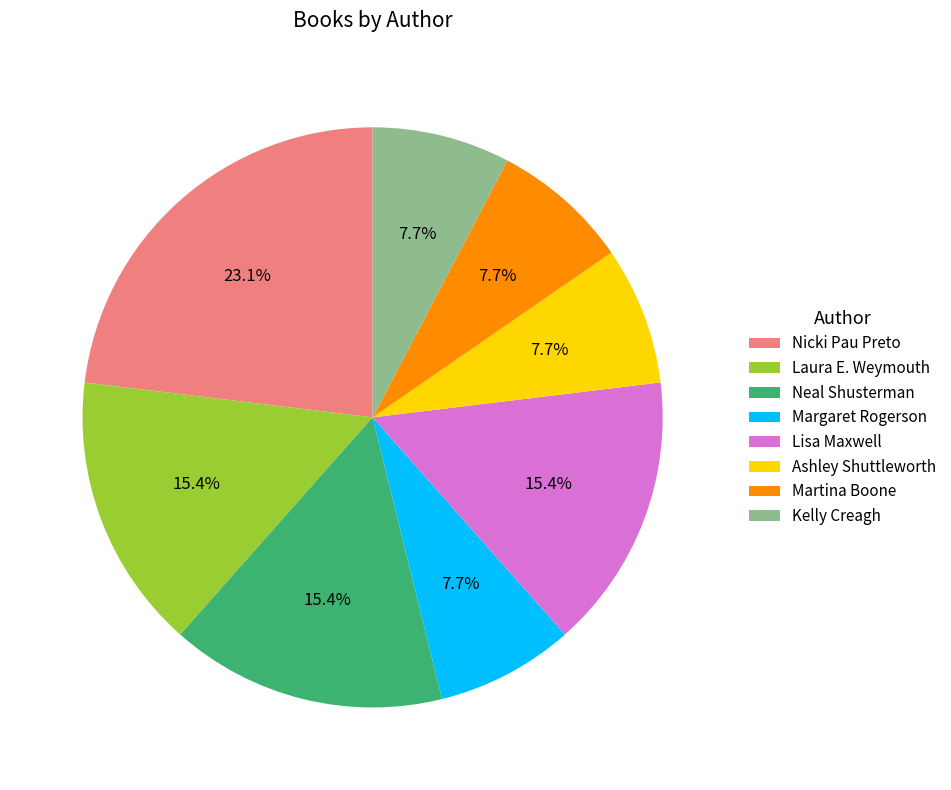

What is the ratio of the value at Kelly Creagh to the value at Martina Boone?

1.0